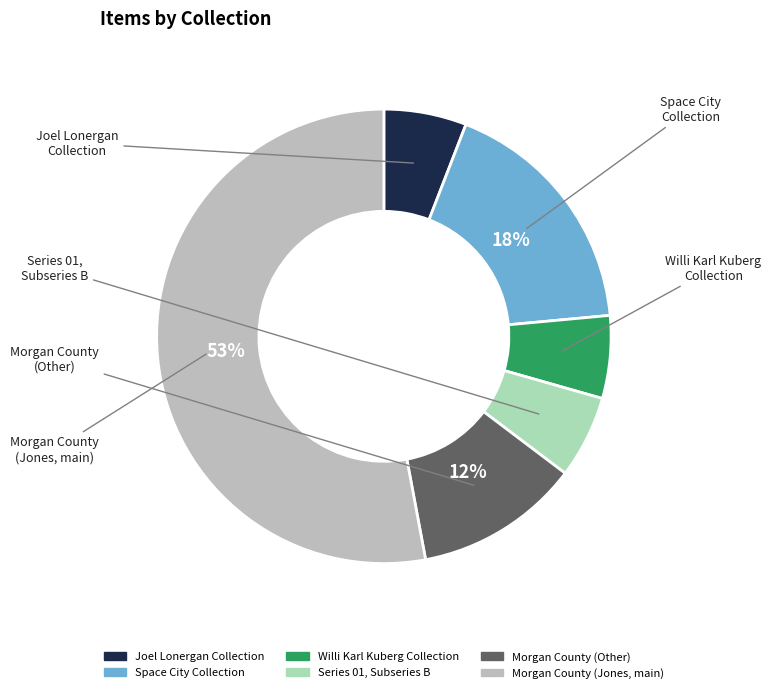

Which slice represents more than half of the pie?

Morgan County (Jones)